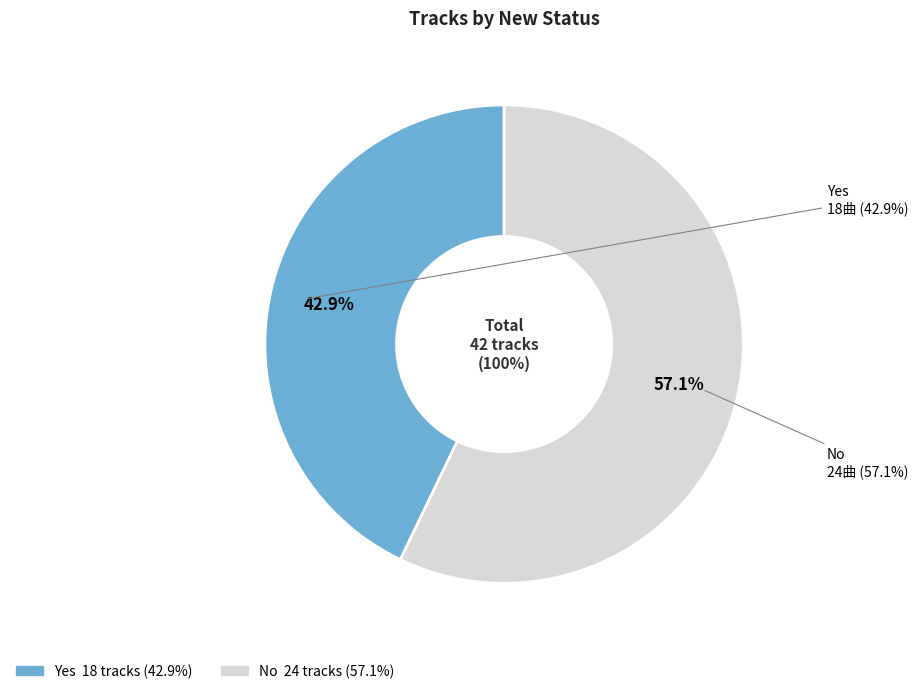

Which category accounts for the majority?

No